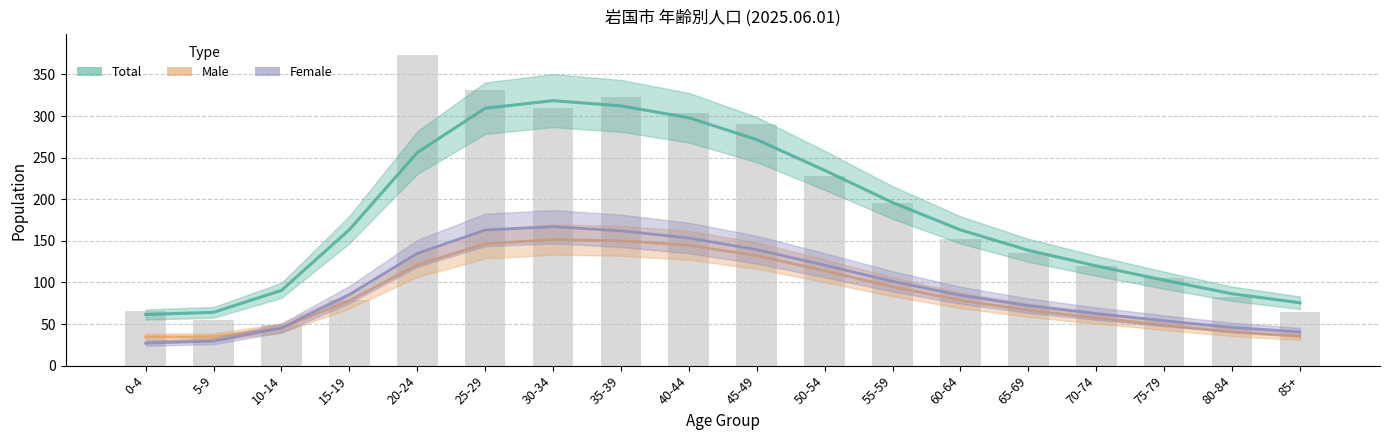

List the series in order of their peak value, lowest first.

Male, Female, Total